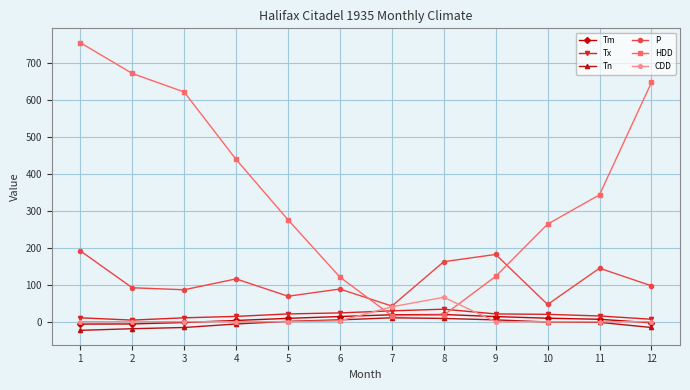

What is the minimum value shown in the chart?

-23.3